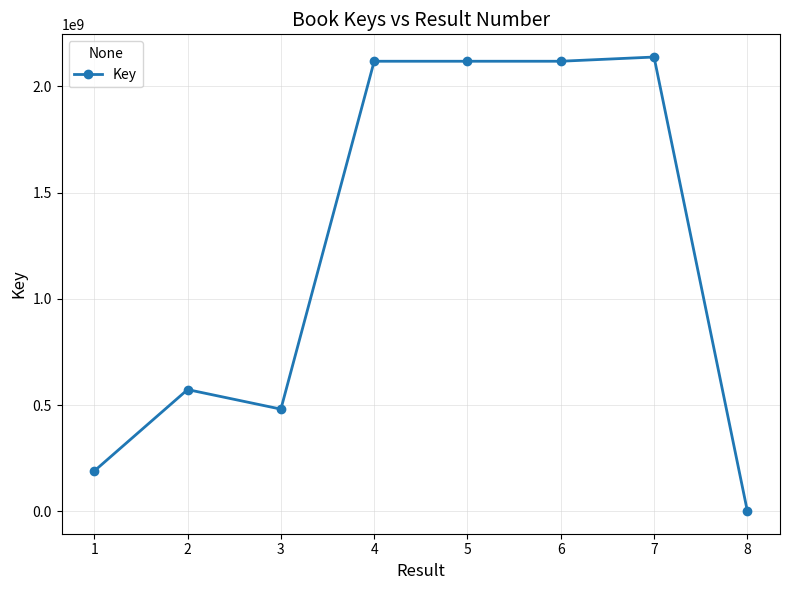

What is the average value?

1217252984